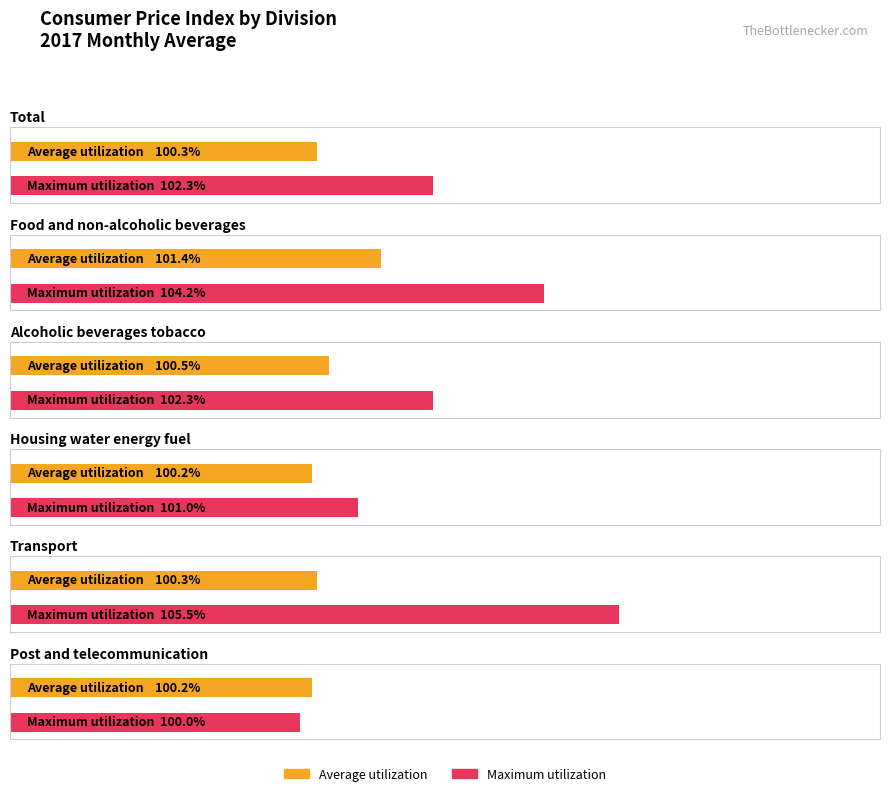

At how many categories does at least one series exceed 100?

6